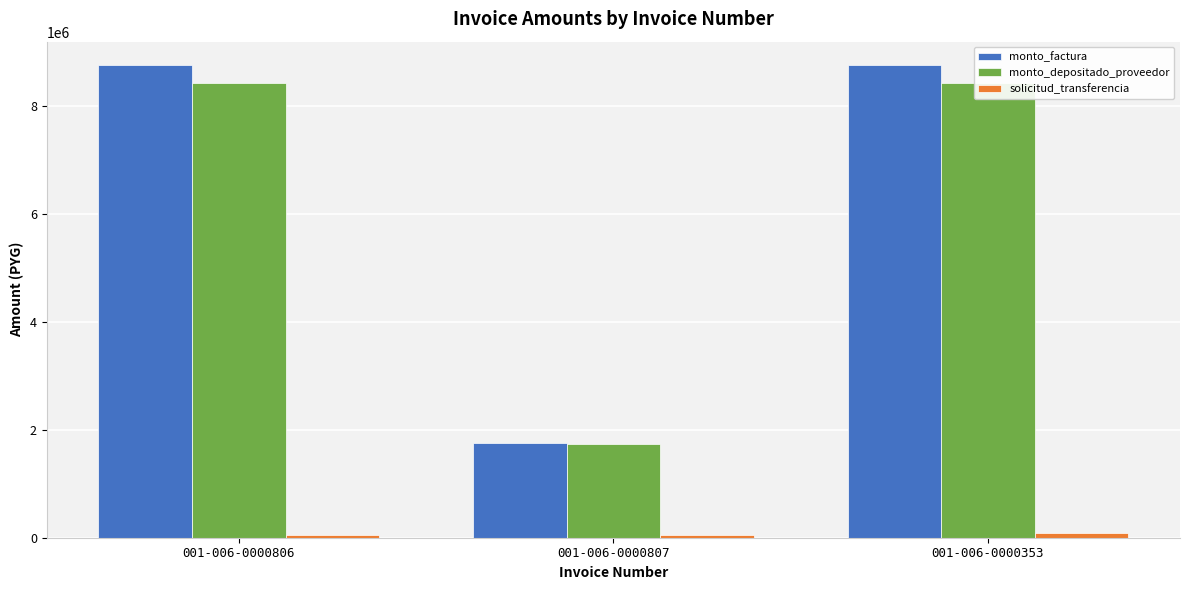

Reading left to right, what are all the values shown in this chart?

monto_factura: 001-006-0000806=8750000	001-006-0000807=1750000	001-006-0000353=8750000
monto_depositado_proveedor: 001-006-0000806=8425666	001-006-0000807=1743467	001-006-0000353=8425666
solicitud_transferencia: 001-006-0000806=45486	001-006-0000807=45483	001-006-0000353=94309